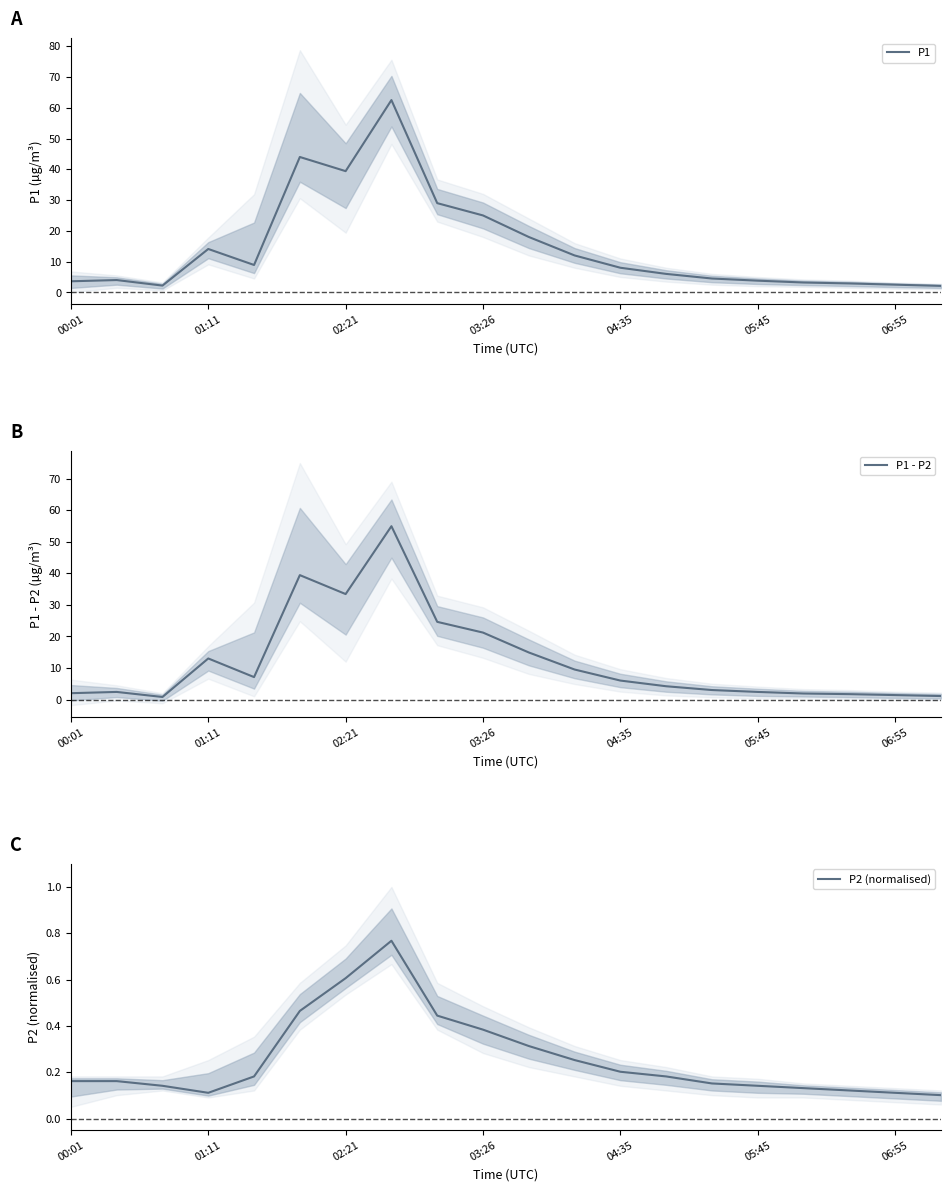

True or false: P1 has a value of 12.6 at 04:35.

False